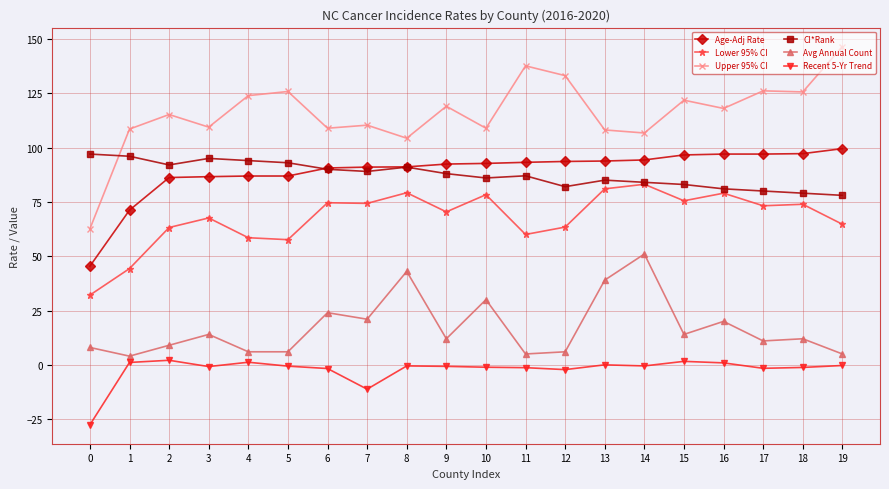

Which series has the largest range (max minus min)?

Upper 95% CI